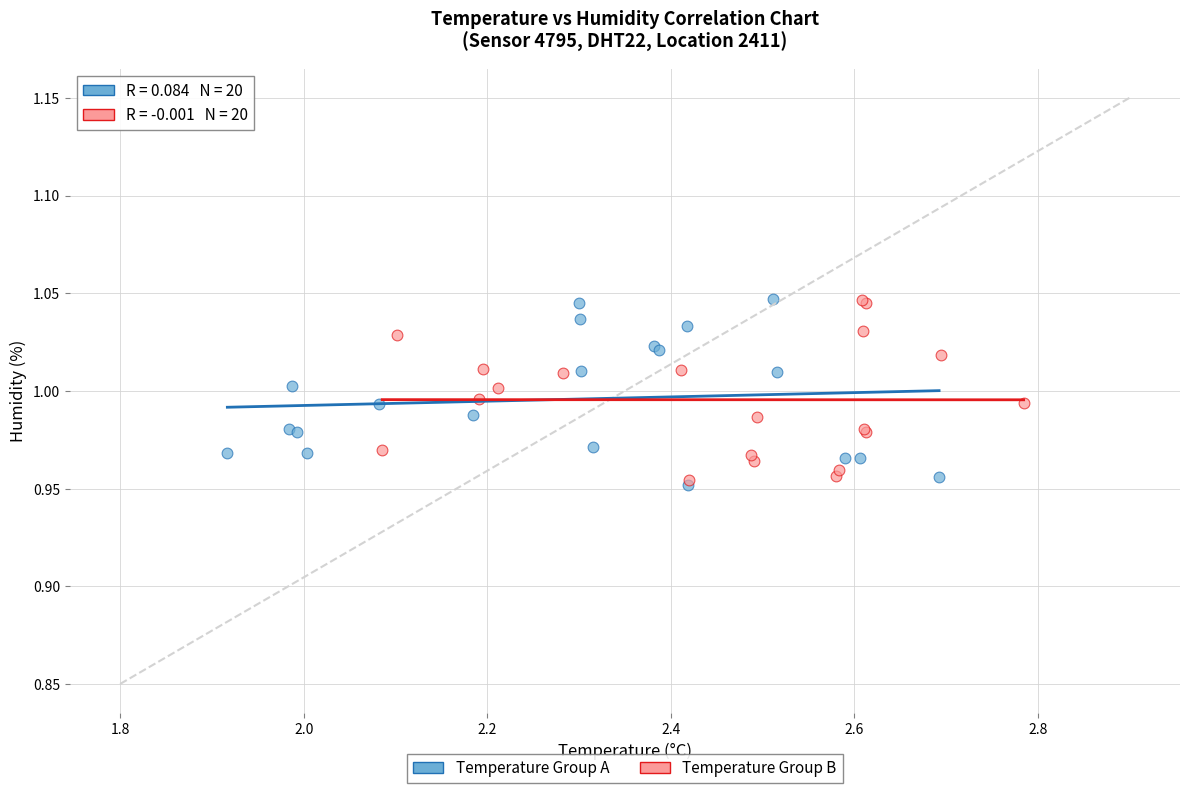

What are all the series names shown in the legend?

Temperature Group A, Temperature Group B